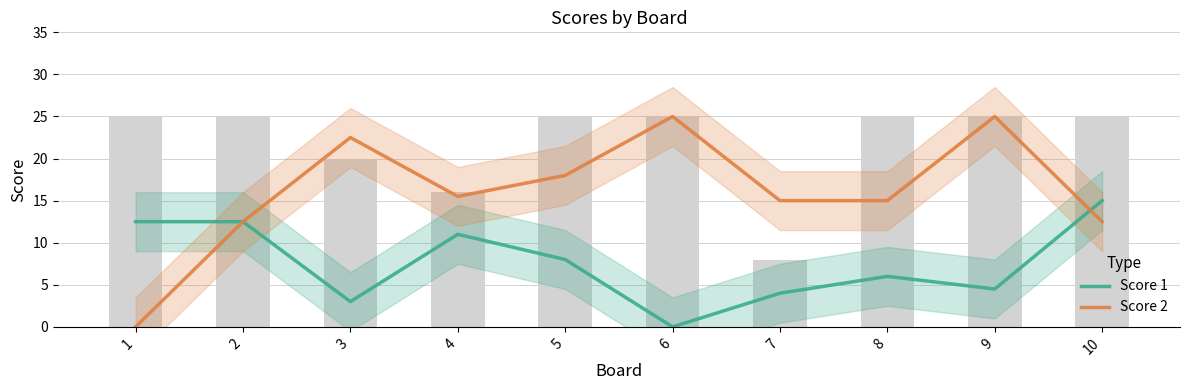

At how many categories does at least one series exceed 19?

3